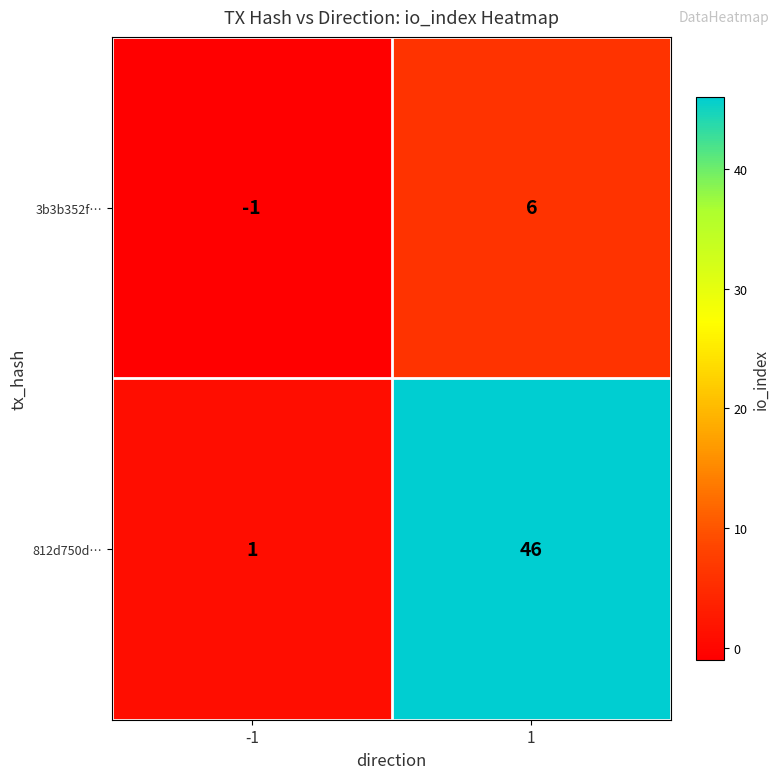

Reading left to right, transcribe all the data shown in this chart.

3b3b352f…: -1=-1	1=6
812d750d…: -1=1	1=46